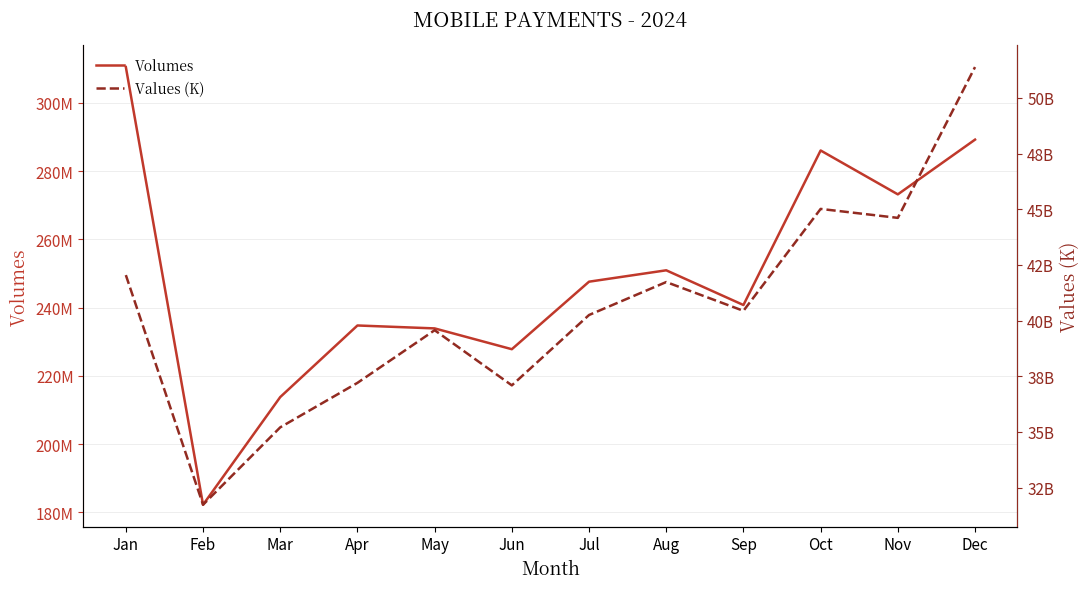

What is the value of the Values (K) point at the 6th from the left?

37089193677.3